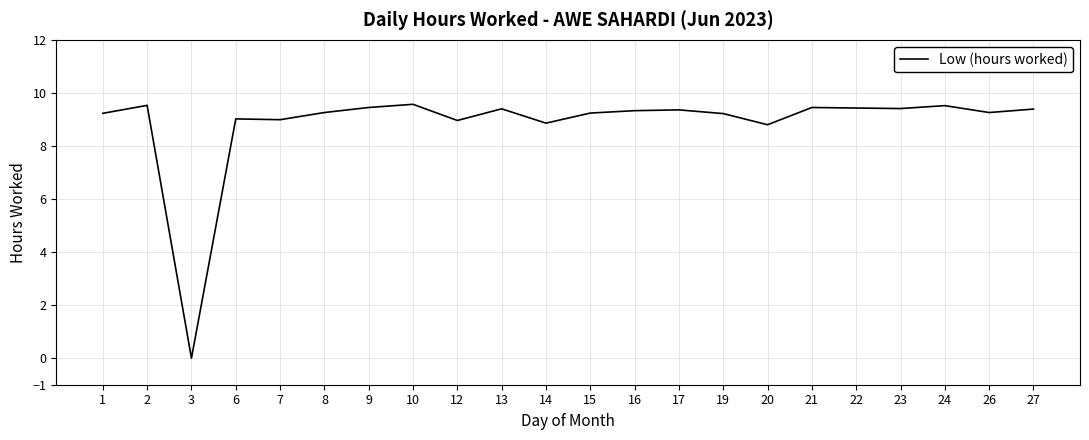

At which label does the data first exceed 9?

1